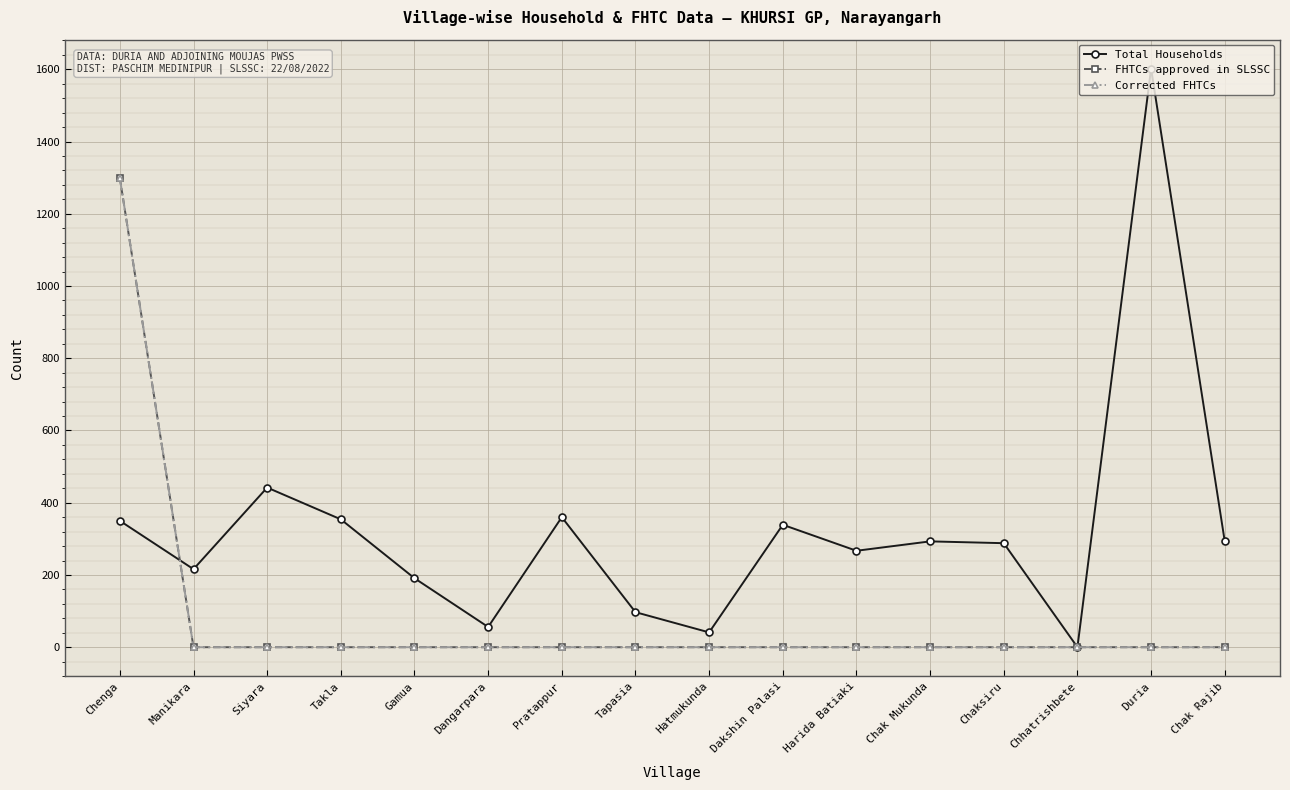

Is this an area chart (filled region under the line)?

No